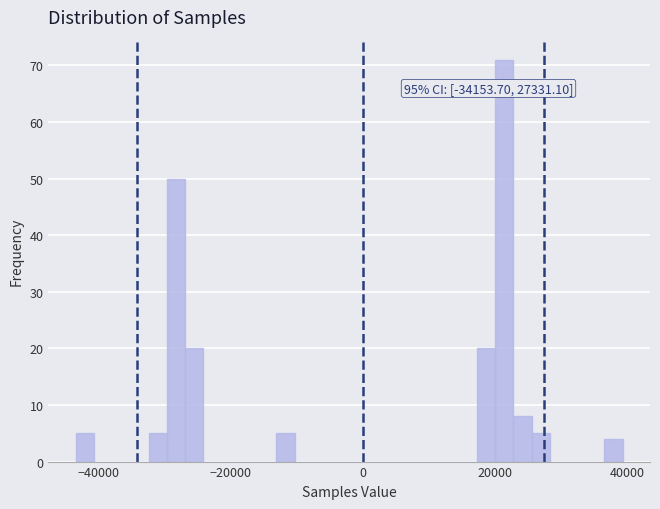

Around what value on the x-axis is the tallest bar? Give the approximate position of its centre, as read against the axis.

22000